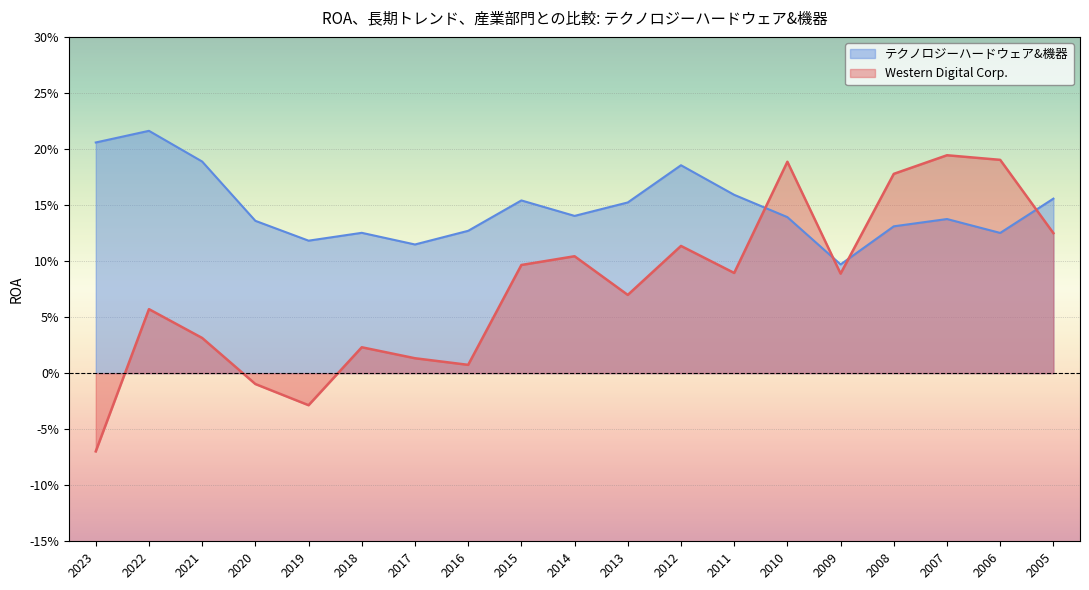

At how many categories does at least one series exceed 0?

19